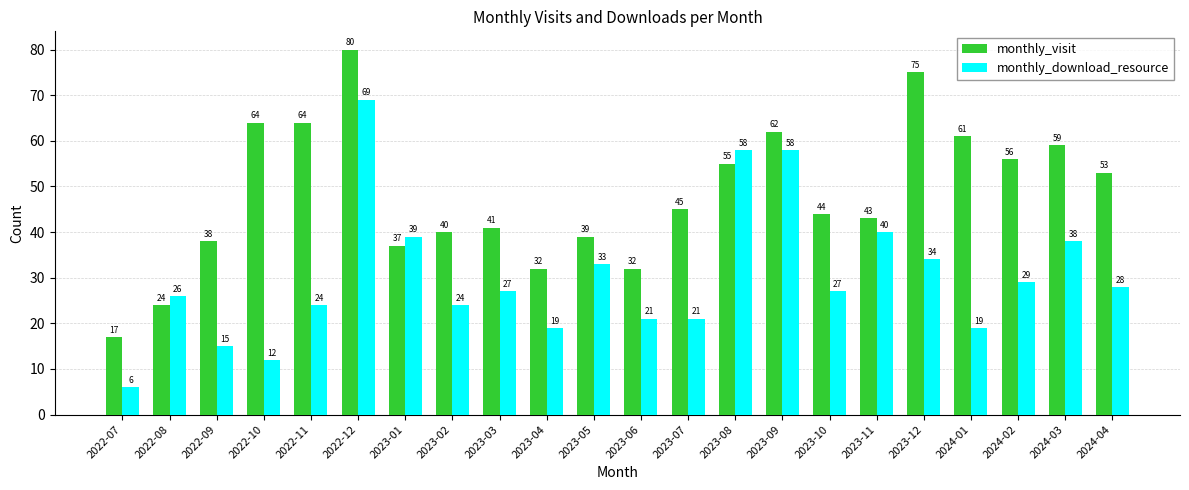

Which series changed the most between 2023-12 and 2024-04?

monthly_visit